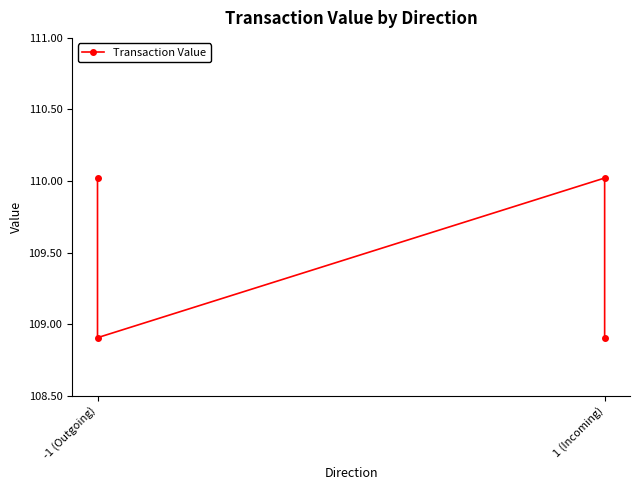

At which label is the value closest to 109?

-1 (Outgoing)